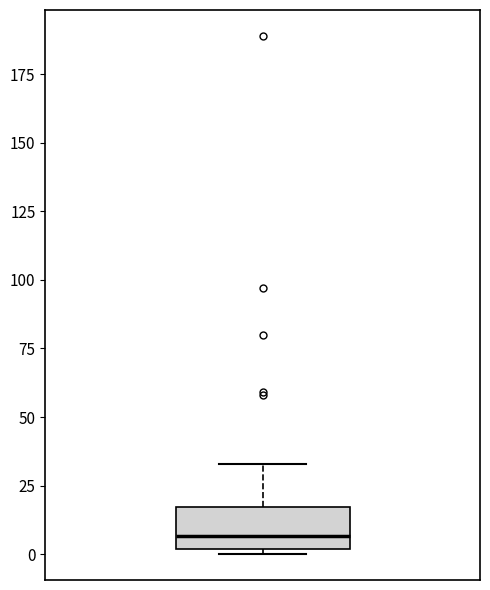

Read this box plot against the y-axis: the position of the median line, the range covered by the box, and the ends of both whiskers. The values are not printed on the chart, so give them approximately, as read against the axis.

median 5, box 0 to 15, whiskers 0 (just below the box's lower edge) to 35